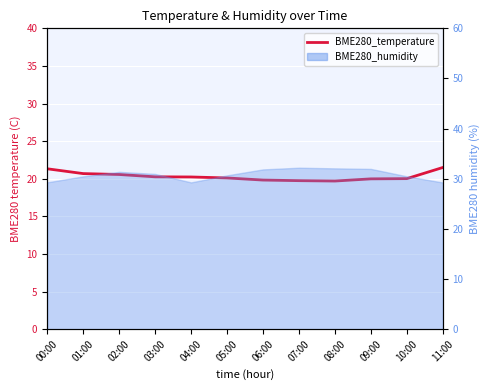

What is the minimum value shown in the chart?

19.7